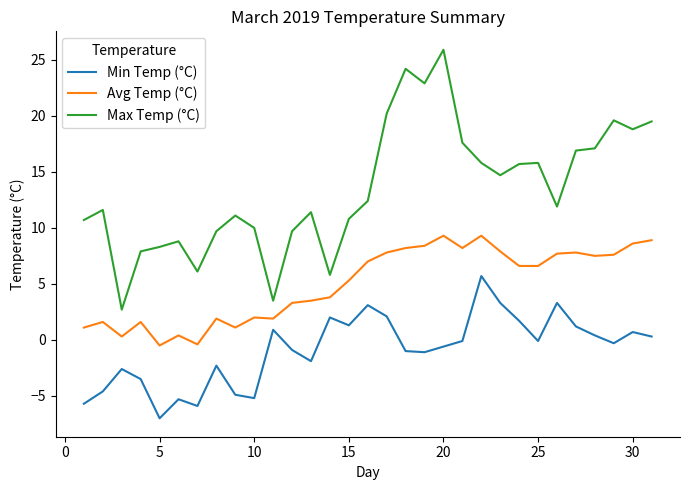

What is the minimum value for Min Temp (°C)?

-7.0